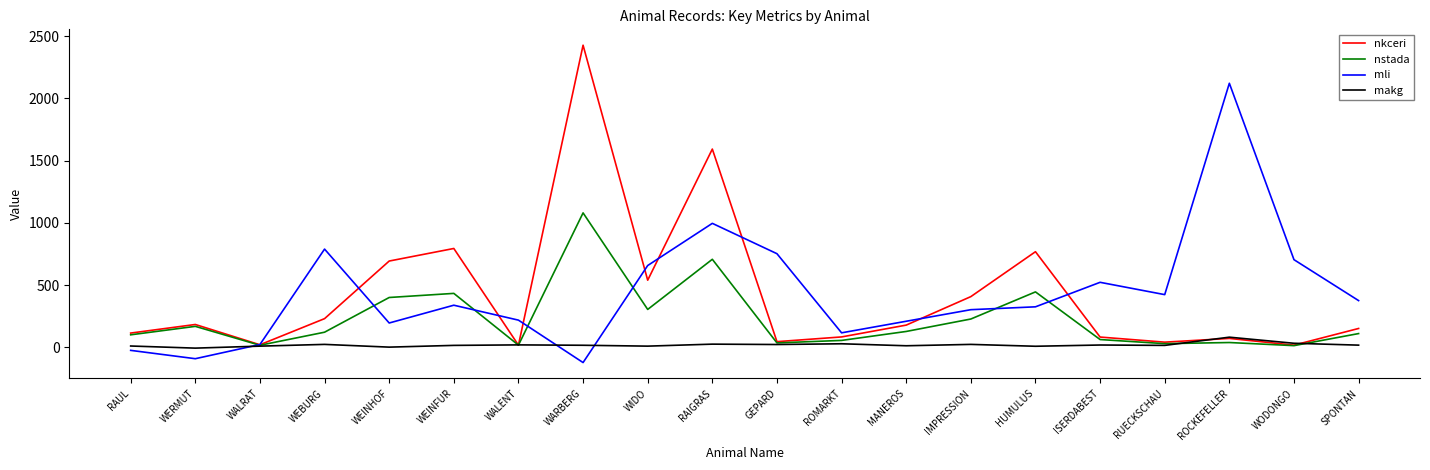

What is the highest value of the nstada series?

1080